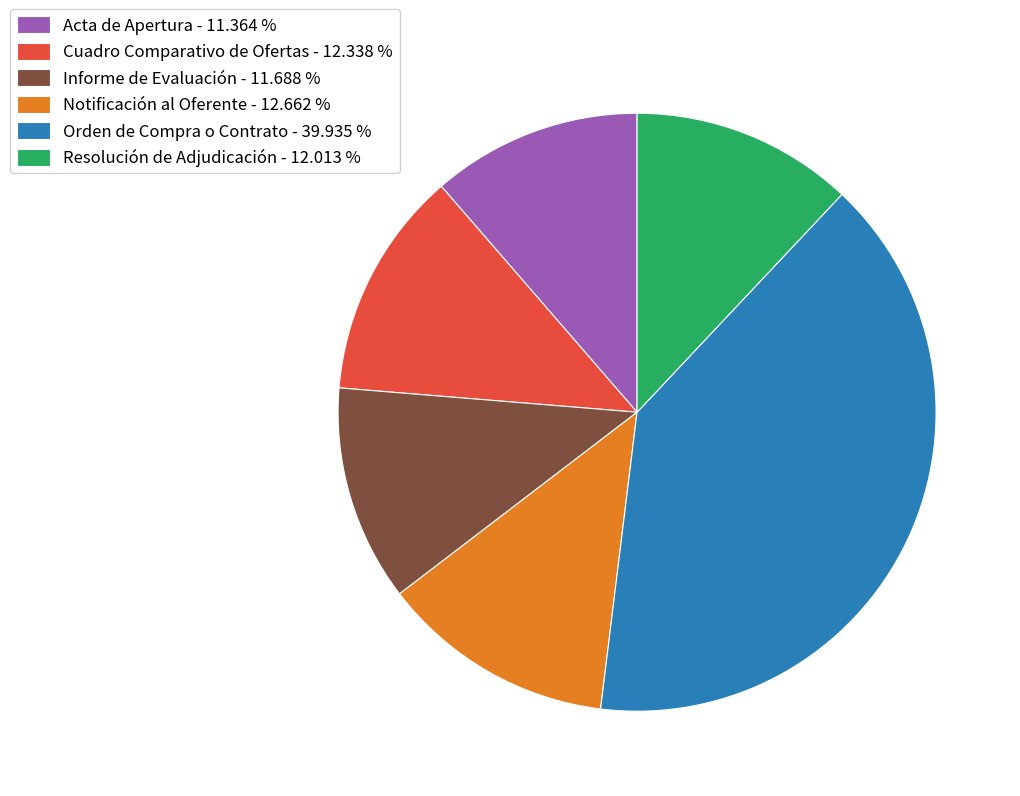

What is the ratio of the value at Orden de Compra o Contrato - 39.935 % to the value at Acta de Apertura - 11.364 %?

3.5